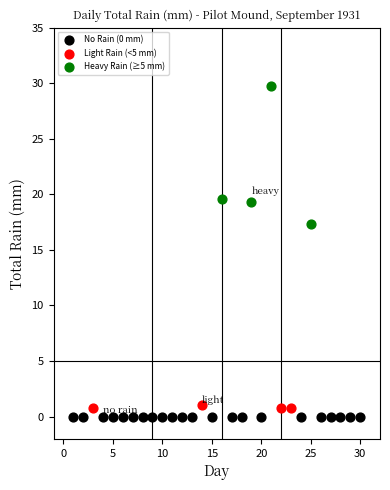

Which series reaches the minimum Y coordinate?

No Rain (0 mm)